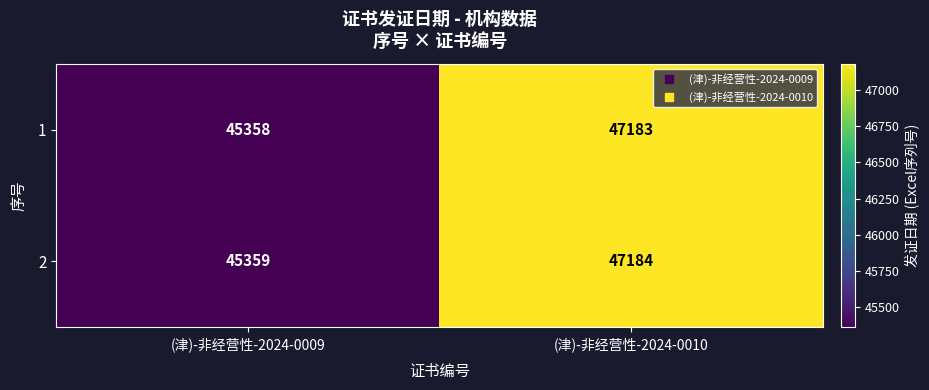

Rank the series by their average value, from lowest to highest.

1, 2